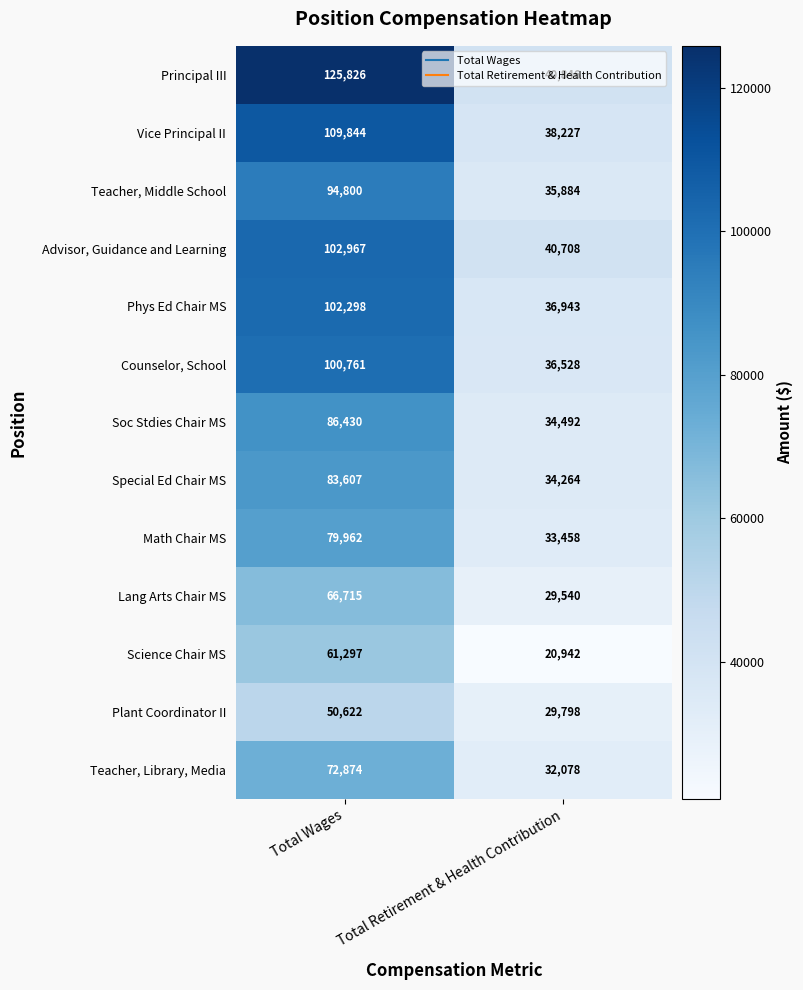

Which series has the largest range (max minus min)?

Principal III